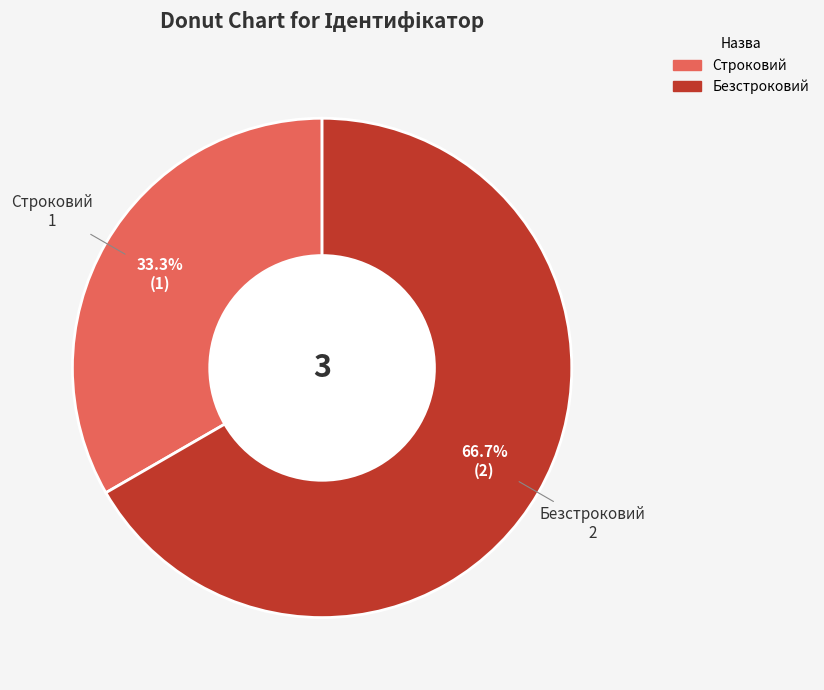

Approximately how many times larger is the value at Строковий compared to Безстроковий?

0.5